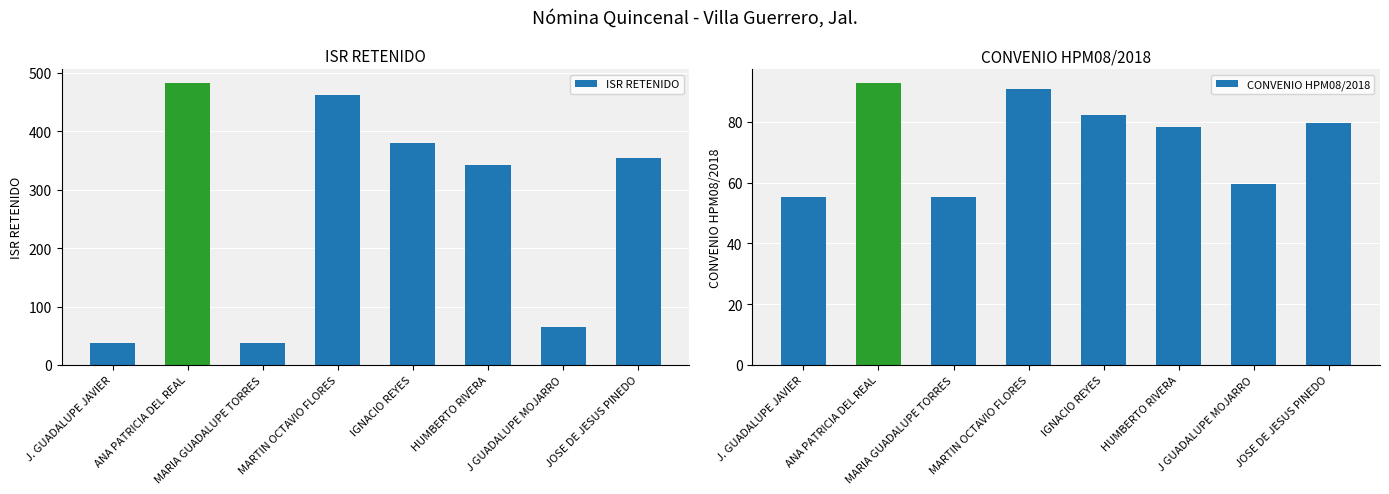

What is the difference between the maximum and minimum values in the CONVENIO HPM08/2018 series?

37.4